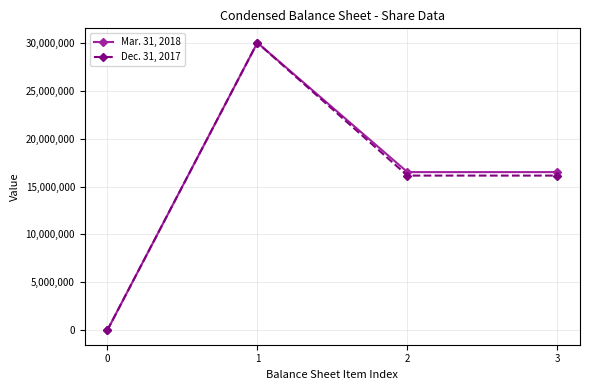

Reading right to left, what are all the values shown in this chart?

Mar. 31, 2018: 16504636	16504636	30000000	0
Dec. 31, 2017: 16141303	16141303	30000000	0